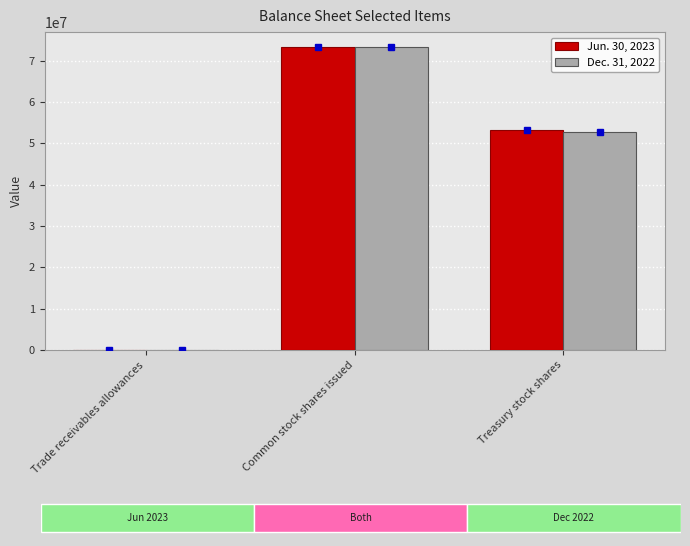

What is the approximate value of Jun. 30, 2023 at Treasury stock shares?

53163000